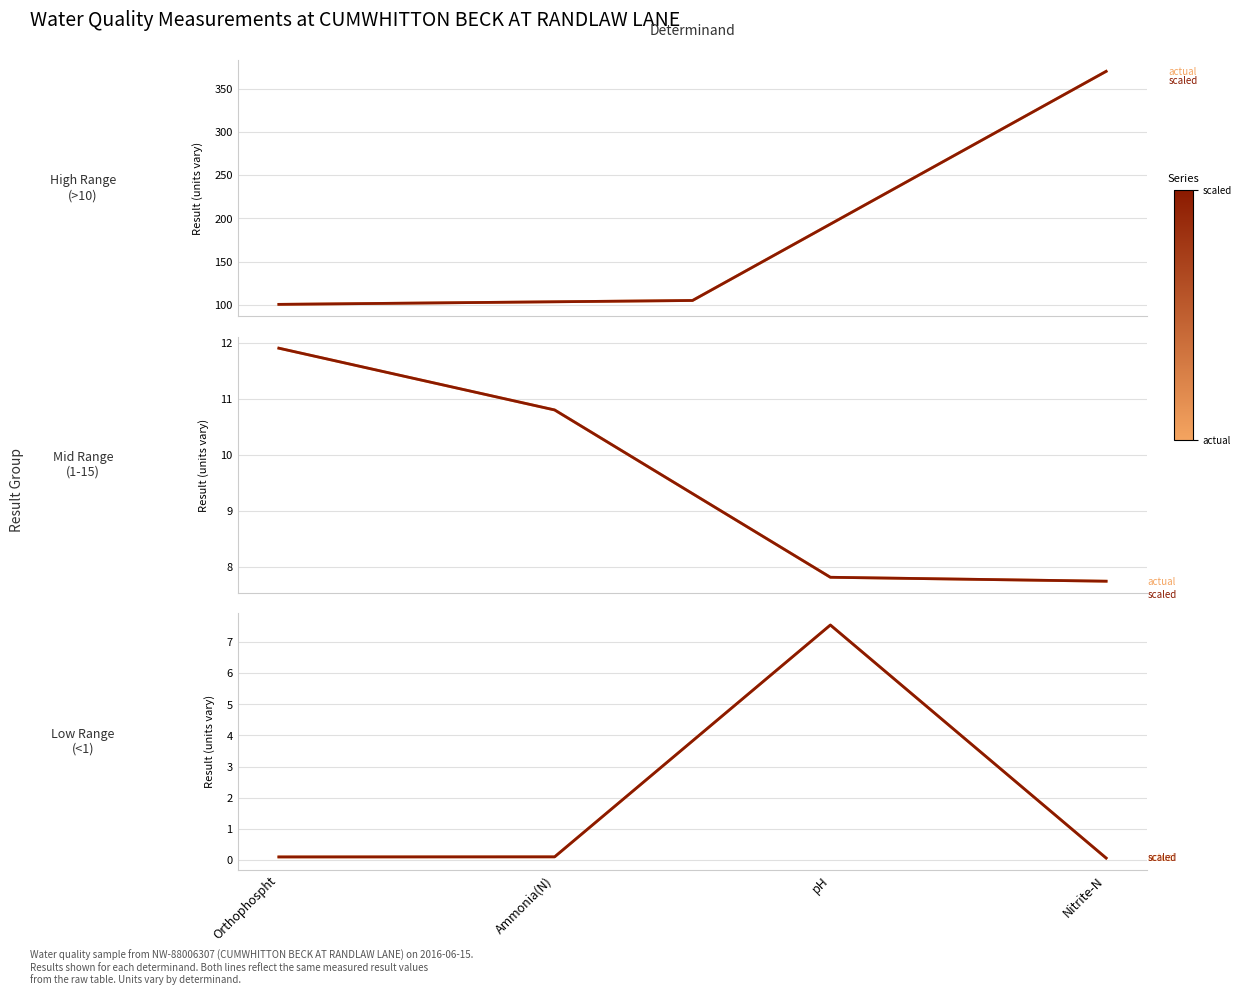

At which label is result (actual) closest to 3?

Ammonia(N)